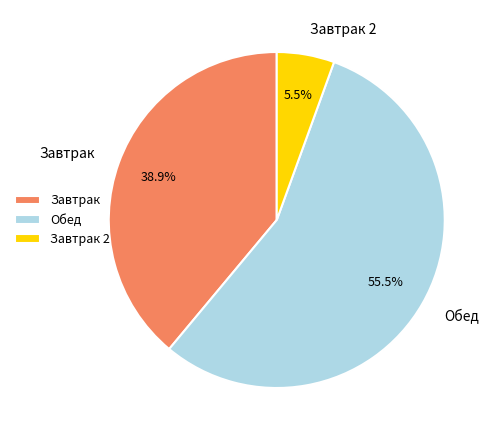

Which category has the smallest portion of the pie?

Завтрак 2